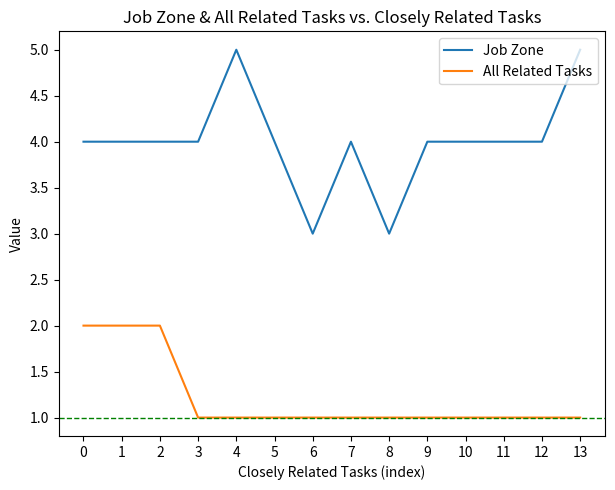

Reading left to right, list all the values displayed in this chart.

Job Zone: 4	4	4	4	5	4	3	4	3	4	4	4	4	5
All Related Tasks: 2	2	2	1	1	1	1	1	1	1	1	1	1	1